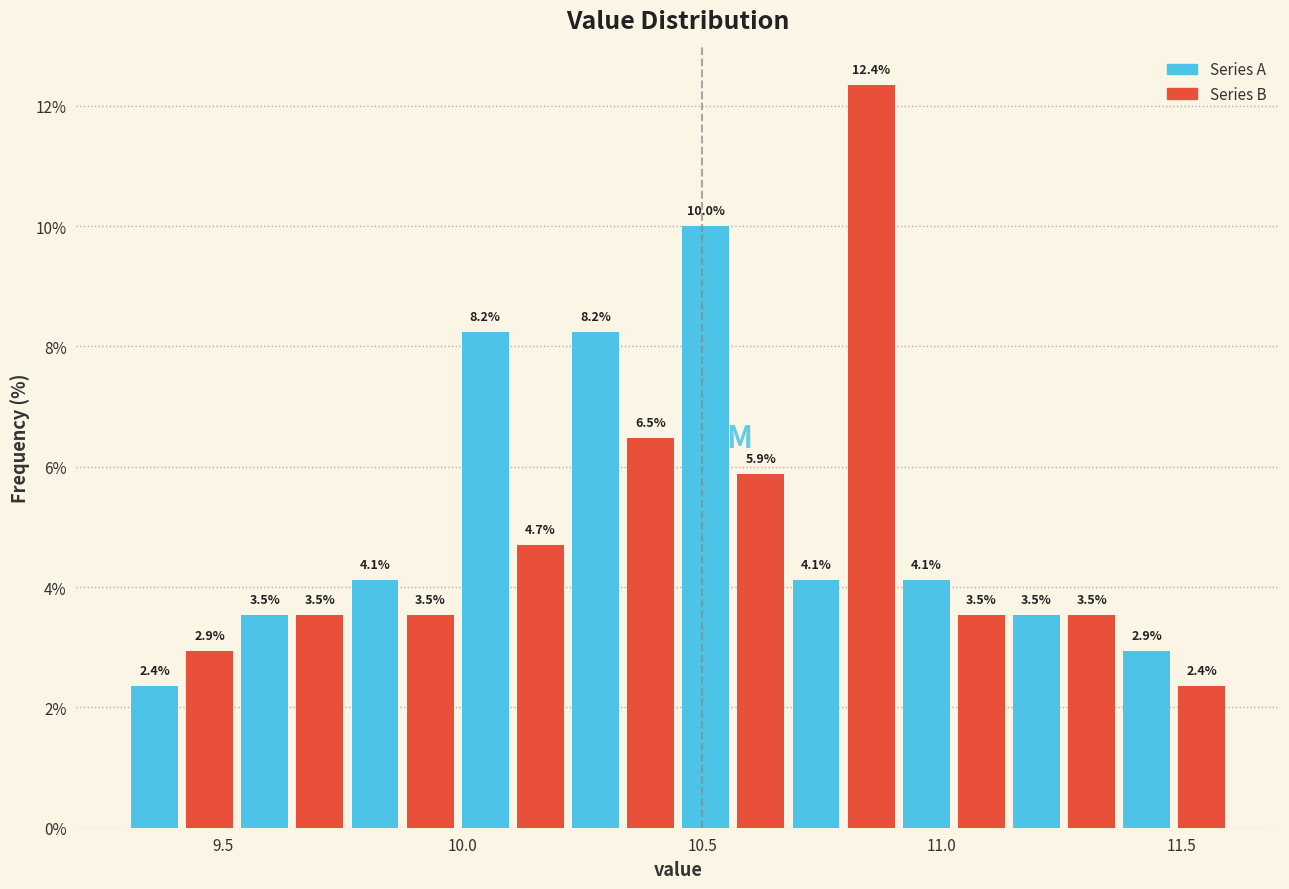

Around what value on the x-axis is the tallest bar? Give the approximate position of its centre, as read against the axis.

10.85